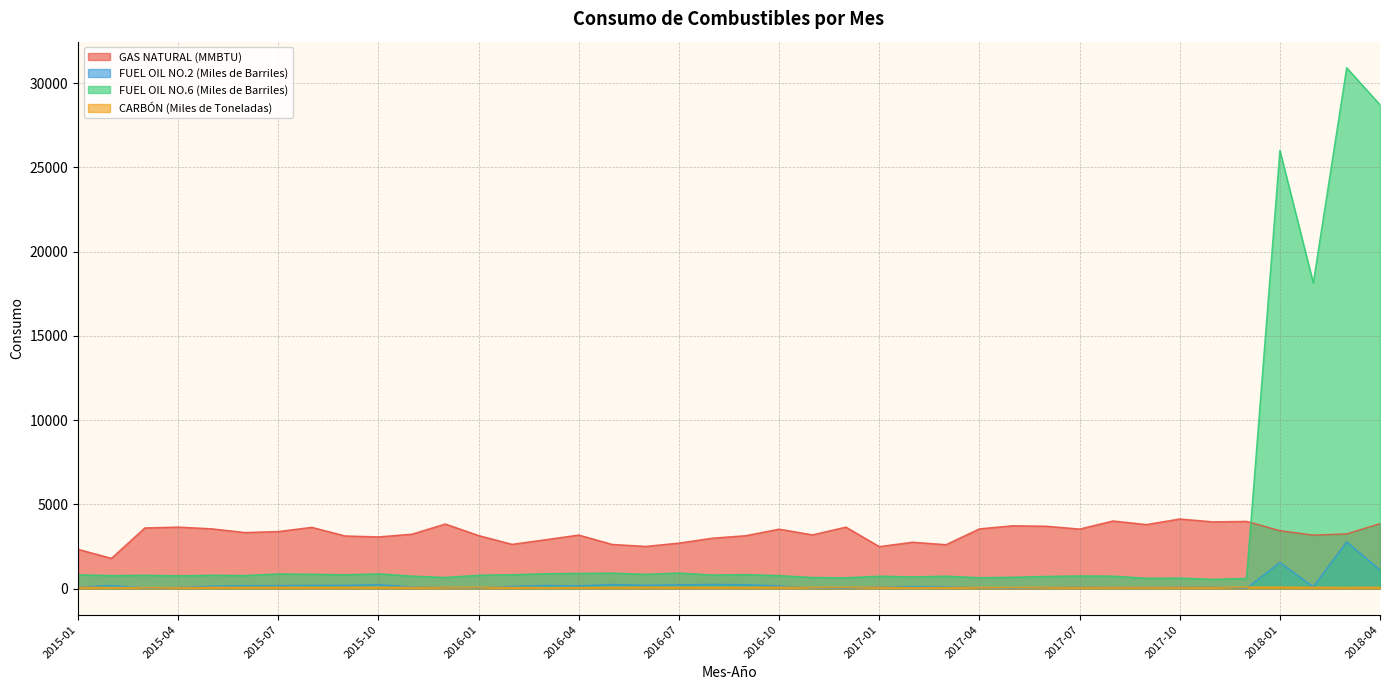

What is the lowest value of the GAS NATURAL (MMBTU) series?

1799.3